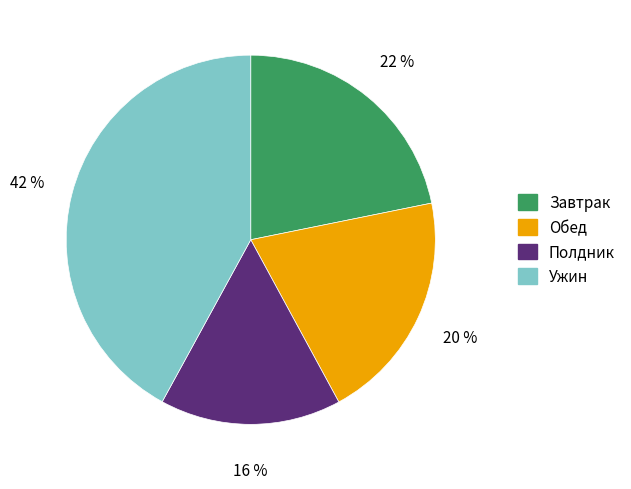

Which category has the smallest portion of the pie?

Полдник